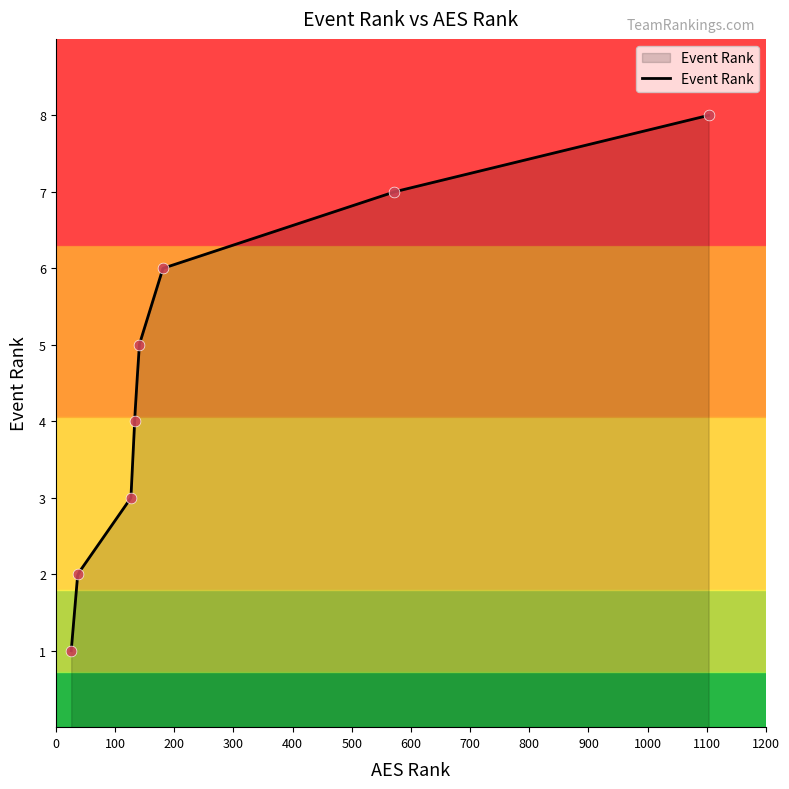

Between 181 and 572, which is larger?

572